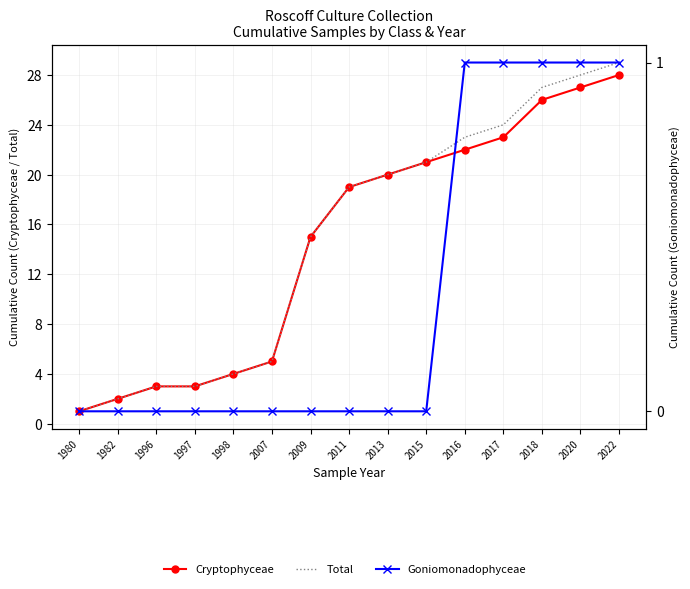

True or false: Total and Goniomonadophyceae intersect in this chart.

False